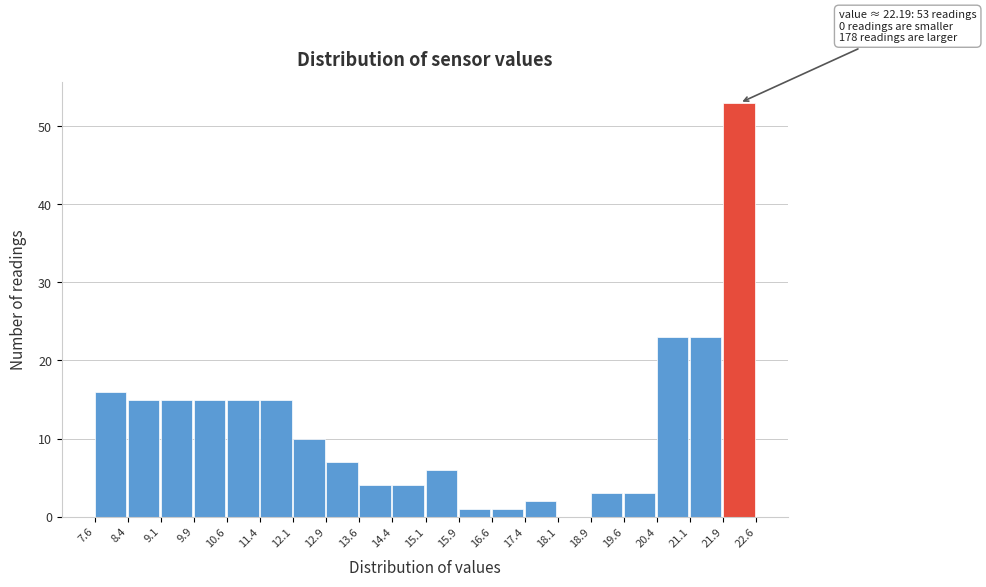

Over which range of the x-axis is the bar tallest?

21.9 to 22.6